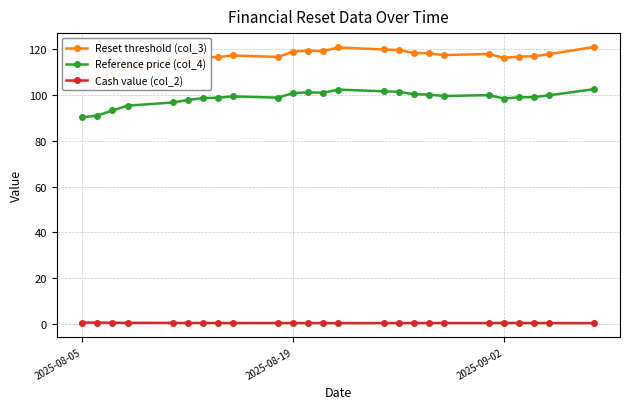

True or false: Reference price (col_4) and Cash value (col_2) cross at least once.

False